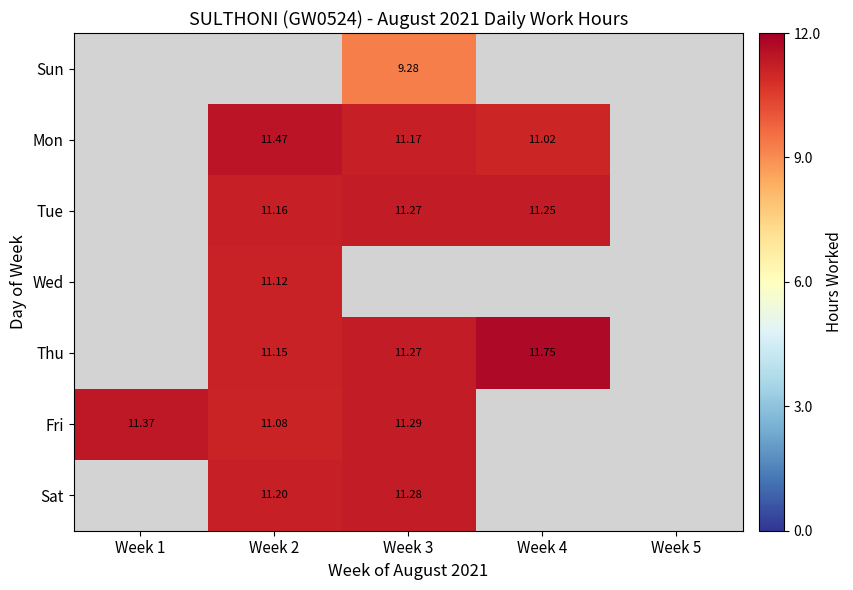

Which category has the highest value in the Fri series?

Week 1